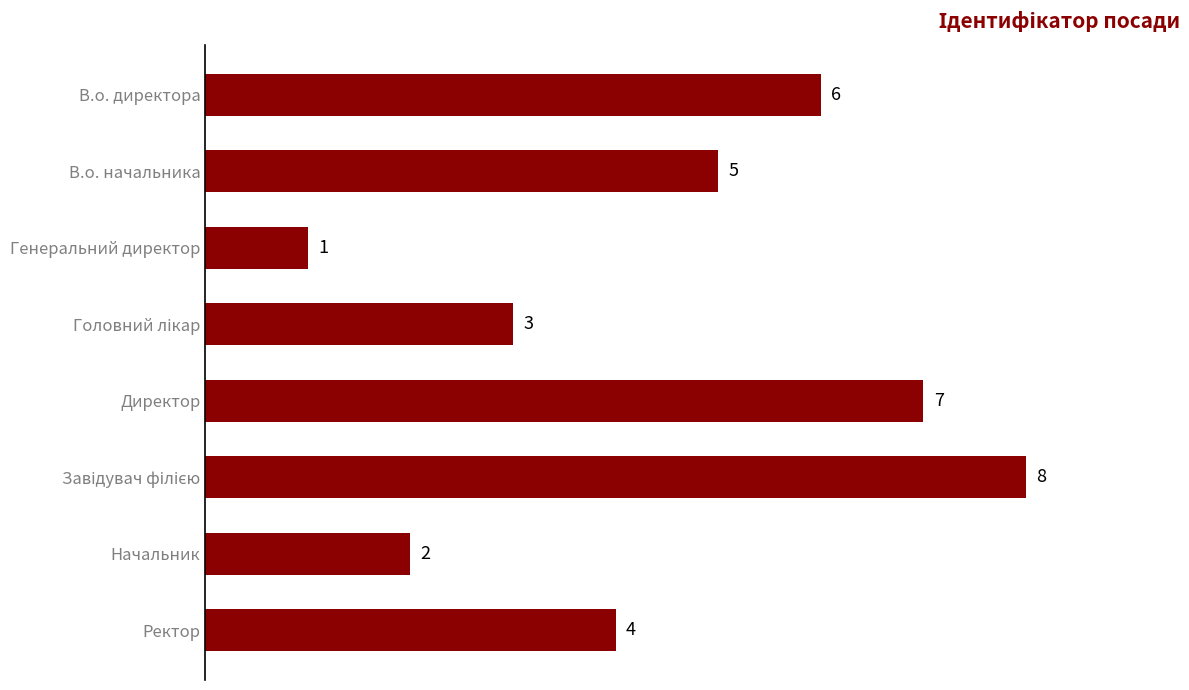

What is the sum of the values at В.о. директора and Директор?

13